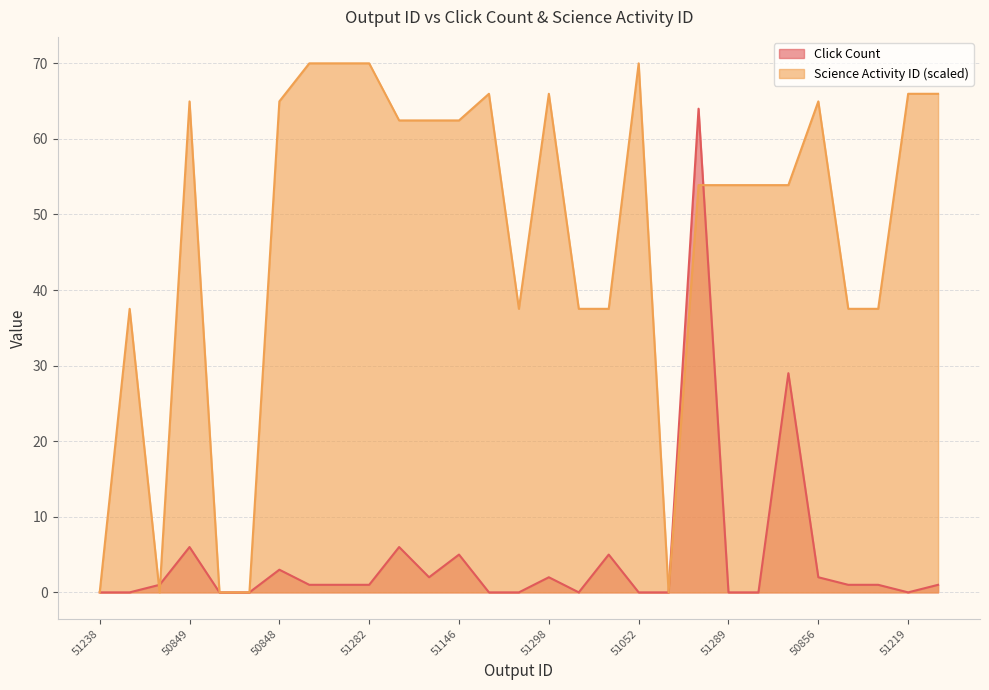

Where do Science Activity ID and Click Count first cross each other?

51191 and 51448